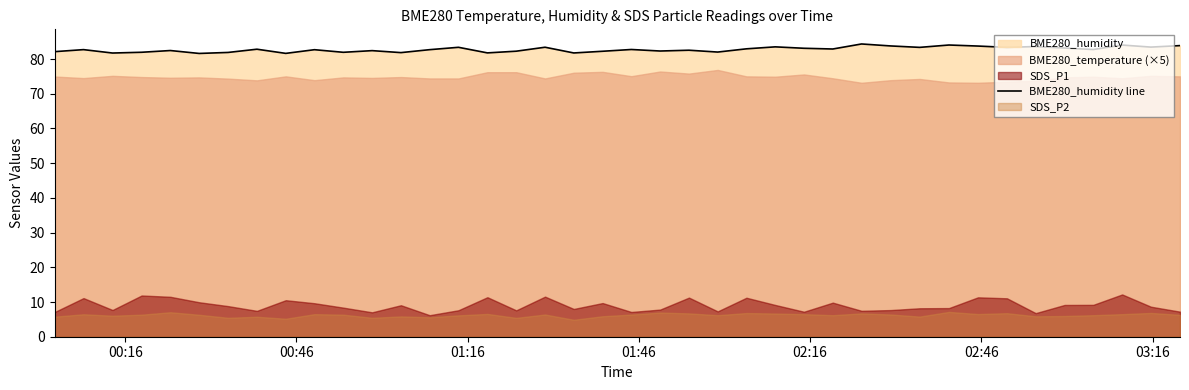

What is the lowest value of the BME280_humidity line series?

81.6